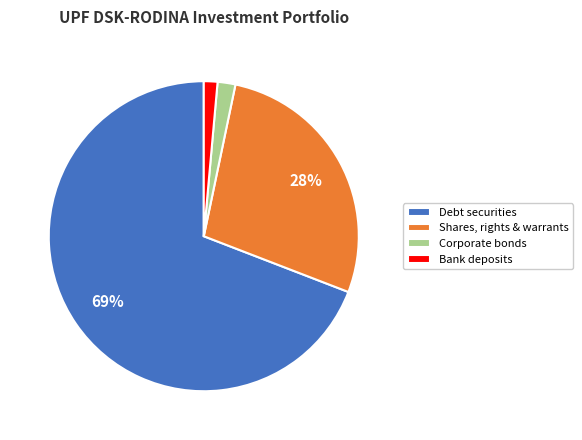

Do Corporate bonds and Bank deposits together represent more than half of the pie?

No